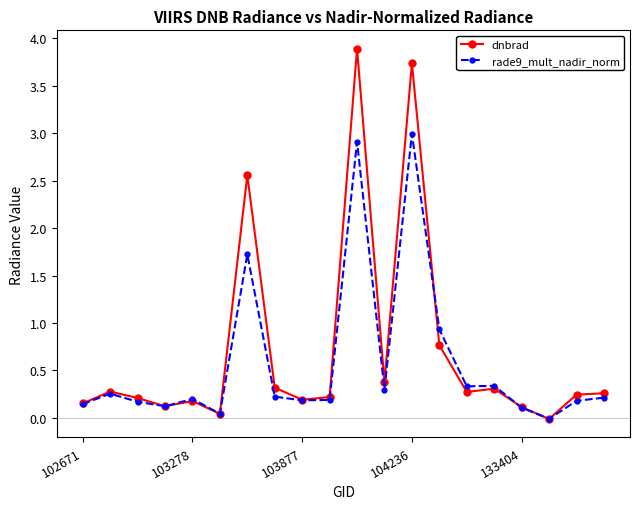

How many data points in dnbrad are above 0?

19